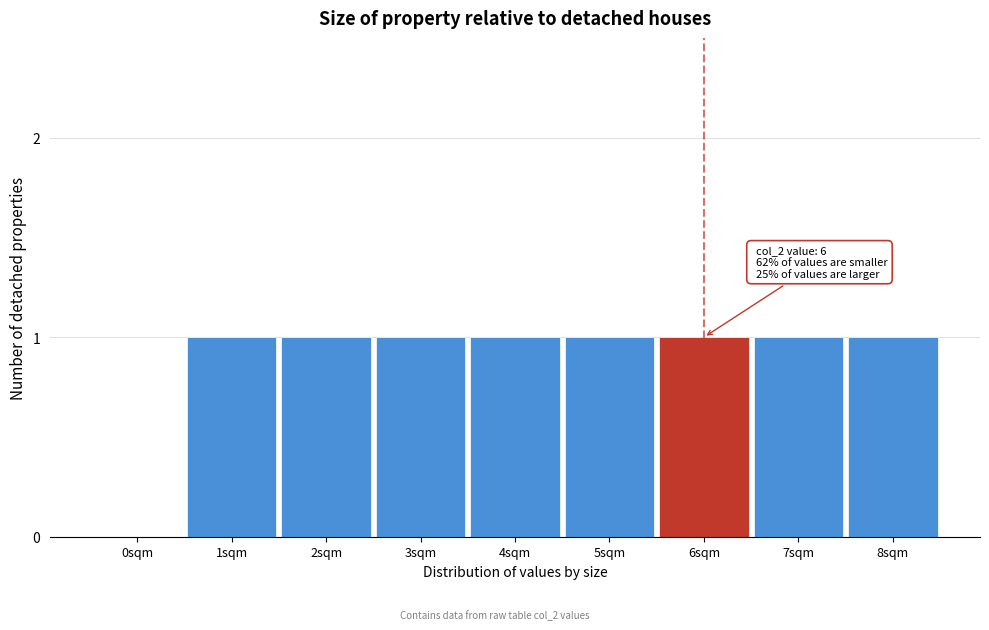

Reading left to right, what are all the values shown in this chart?

0sqm=0	1sqm=1	2sqm=1	3sqm=1	4sqm=1	5sqm=1	6sqm=1	7sqm=1	8sqm=1